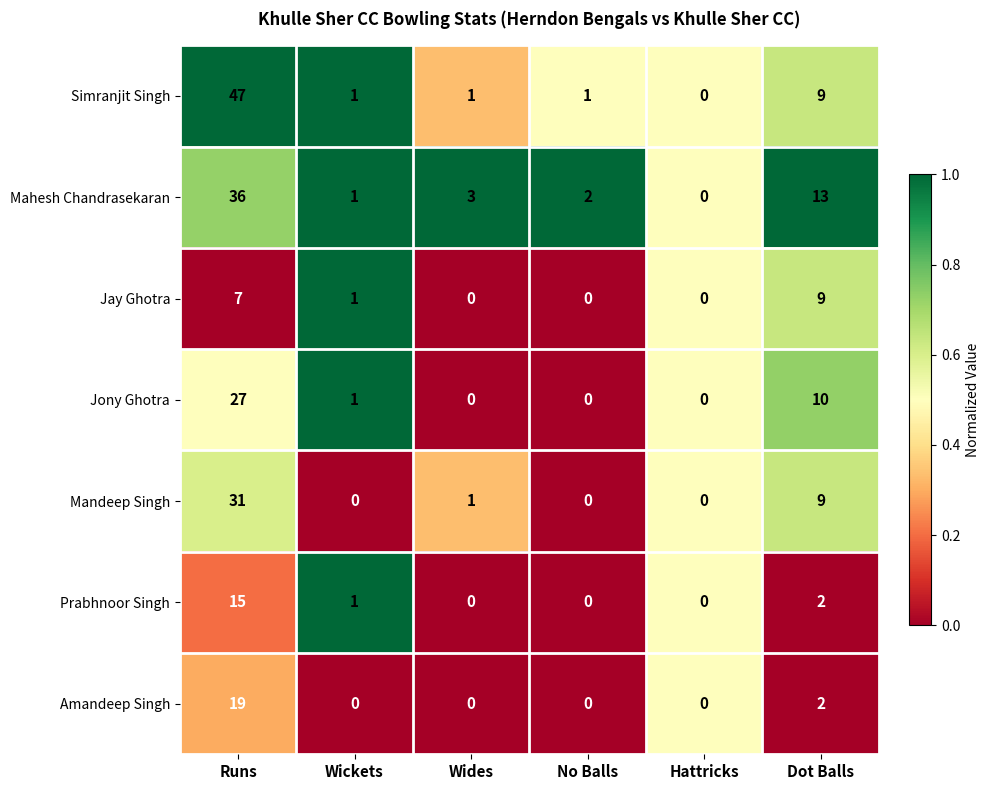

Which series changed the most between Wickets and Wides?

Mahesh Chandrasekaran